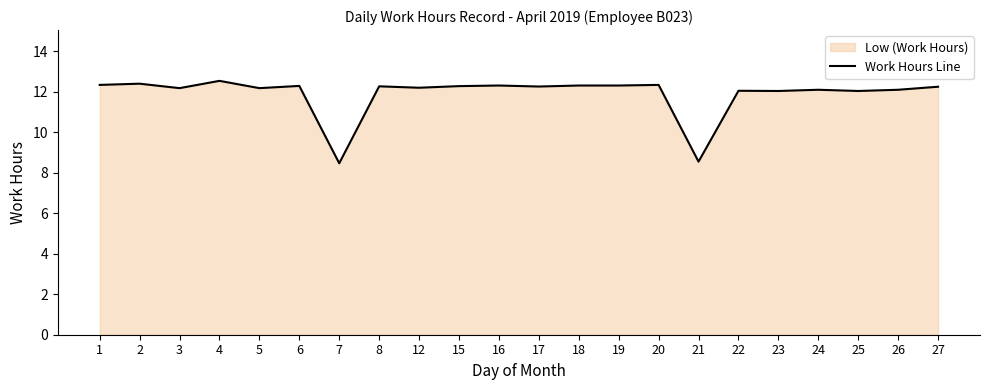

At which category does the chart reach its peak across all series?

4